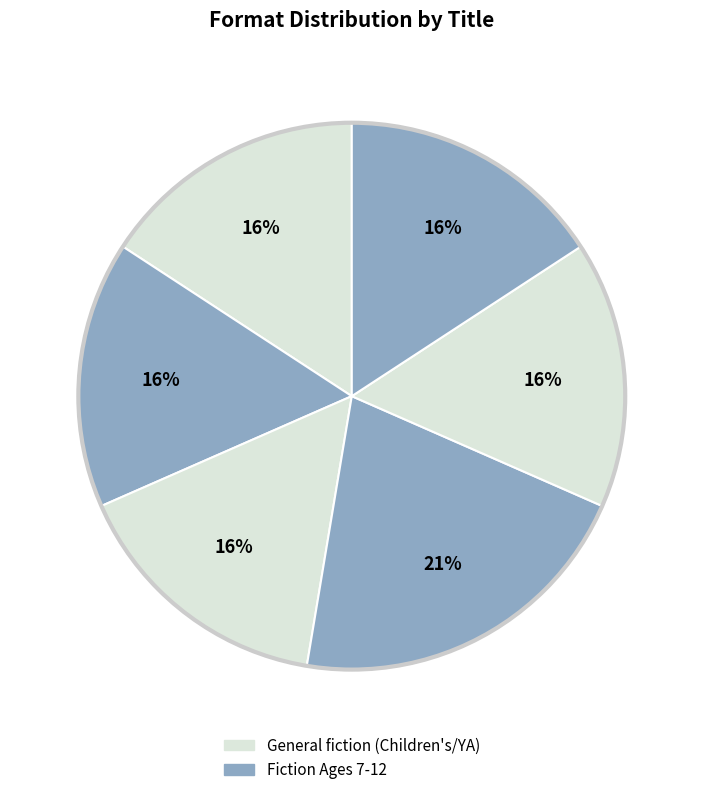

How many slices are in this pie chart?

6